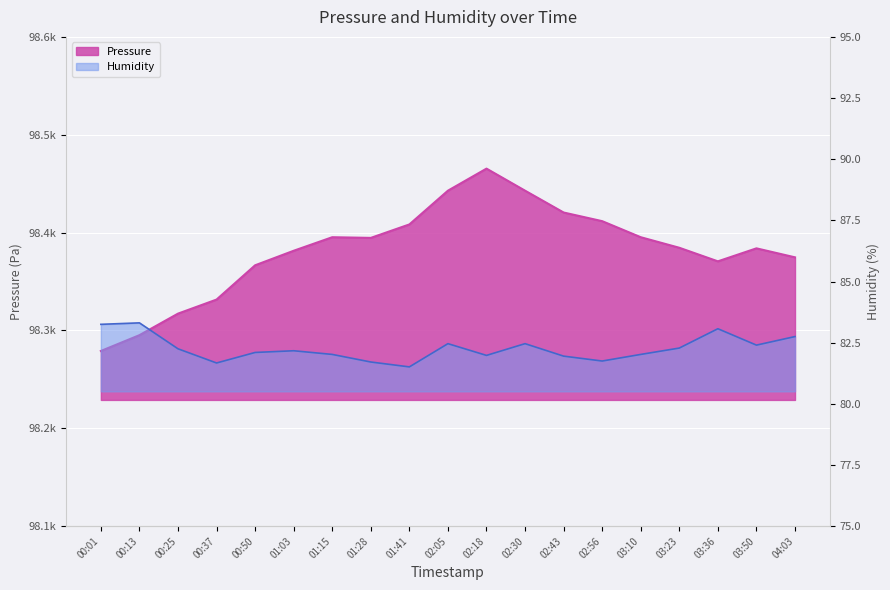

What are all the series names shown in the legend?

Pressure, Humidity